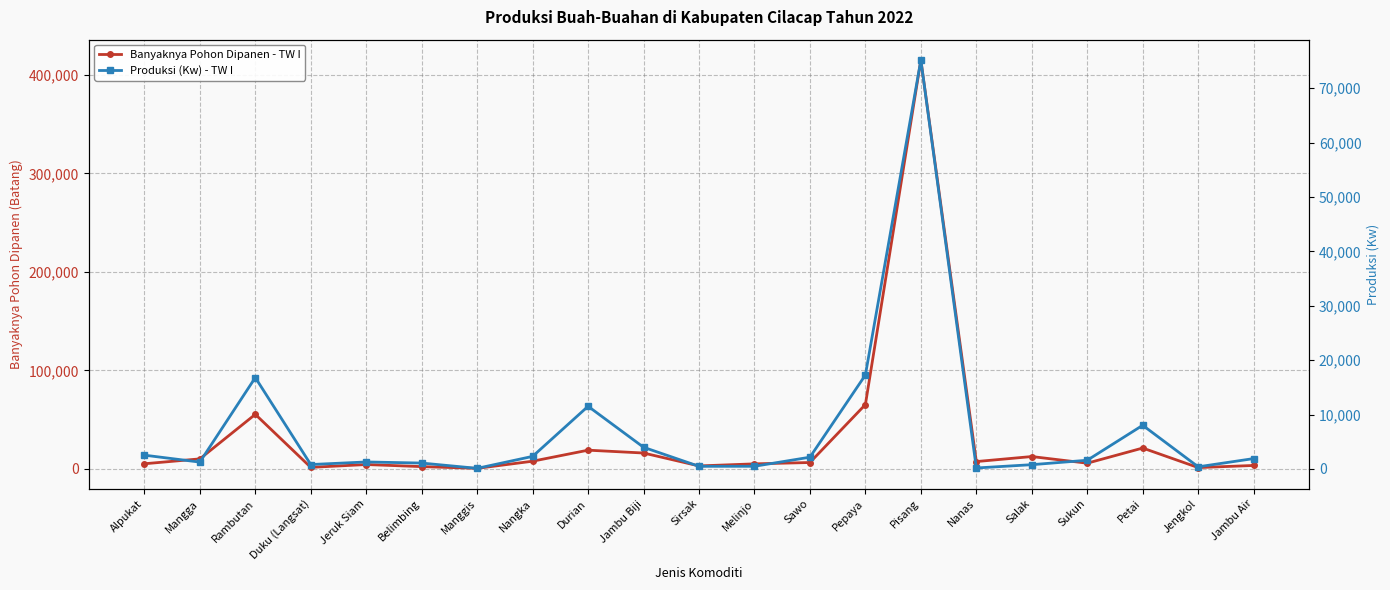

True or false: Banyaknya Pohon Dipanen - TW I and Produksi (Kw) - TW I intersect in this chart.

False